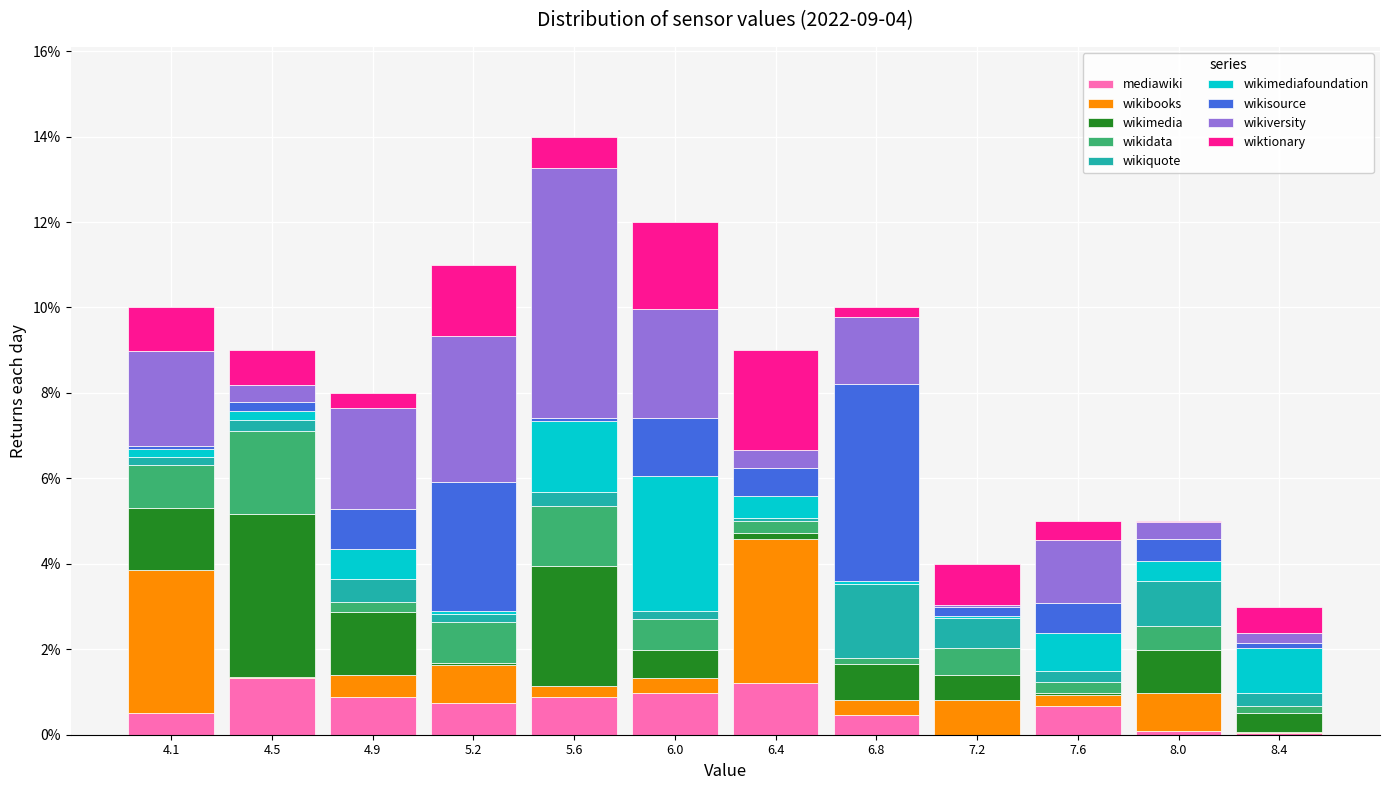

Reading left to right, list every stacked bar in this chart as the range it spans on the x-axis followed by its total height. Neither the bar edges nor the heights are printed on the chart, so give them approximately, as read against the axes.

3.90 to 4.25: 10
4.25 to 4.65: 9
4.65 to 5.05: 8
5.05 to 5.45: 11
5.45 to 5.85: 14
5.85 to 6.25: 12
6.25 to 6.60: 9
6.60 to 7.00: 10
7.00 to 7.40: 4
7.40 to 7.80: 5
7.80 to 8.20: 5
8.20 to 8.55: 3